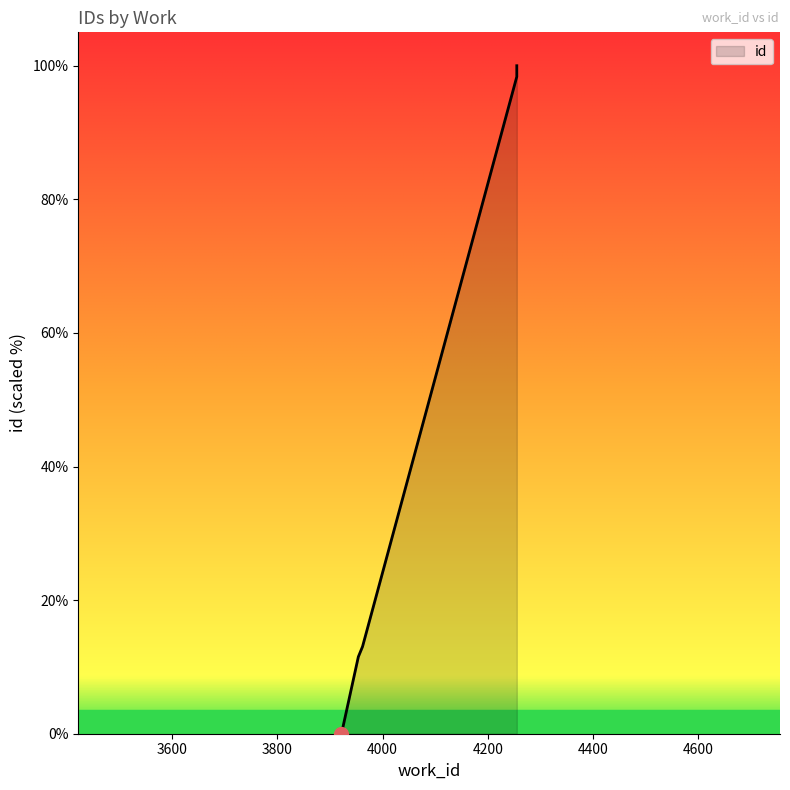

What is the change in value from 3954 to 4255?

+88.3